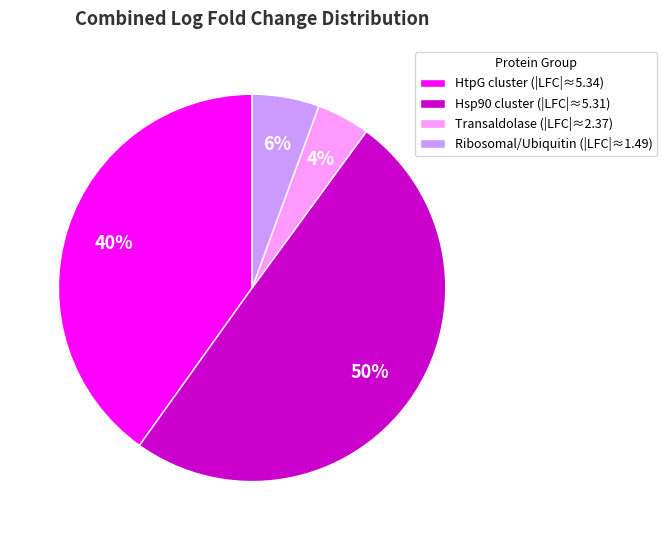

Does Transaldolase (|LFC|≈2.37) represent more than half of the total?

No